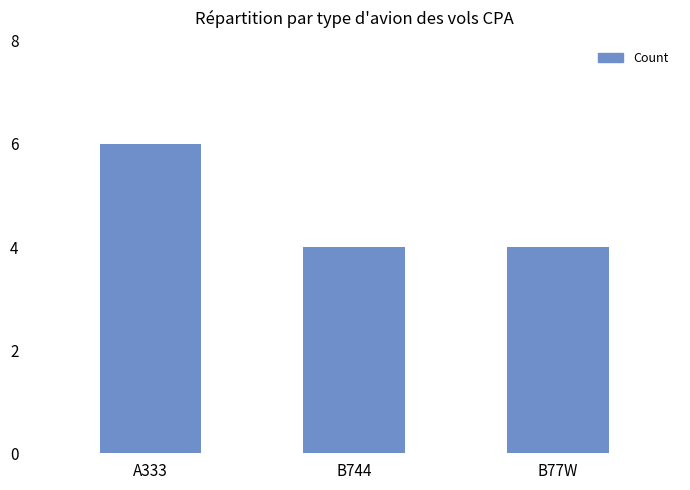

The value at A333 is 8. True or false?

False